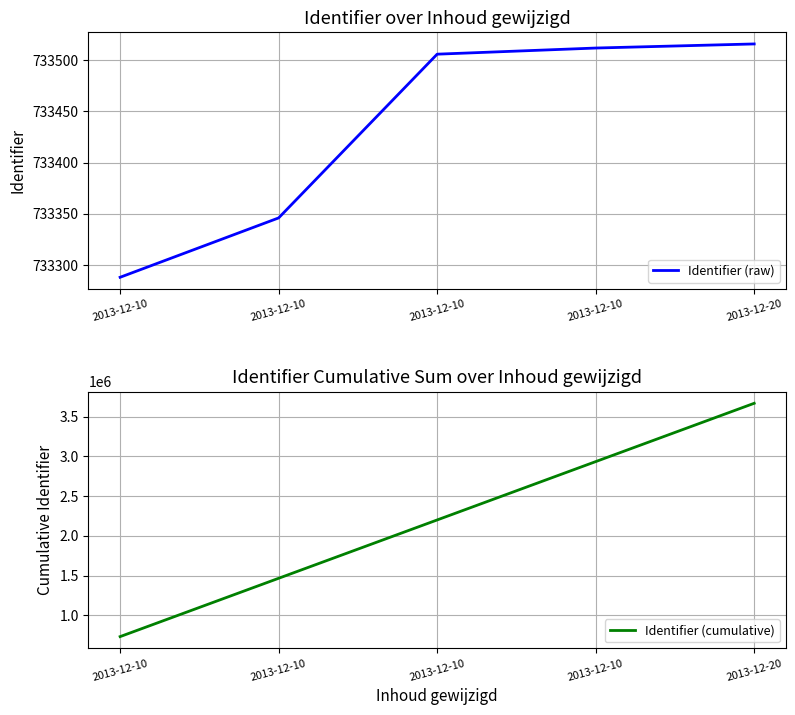

True or false: Identifier (cumulative) and Identifier (raw) cross at least once.

False